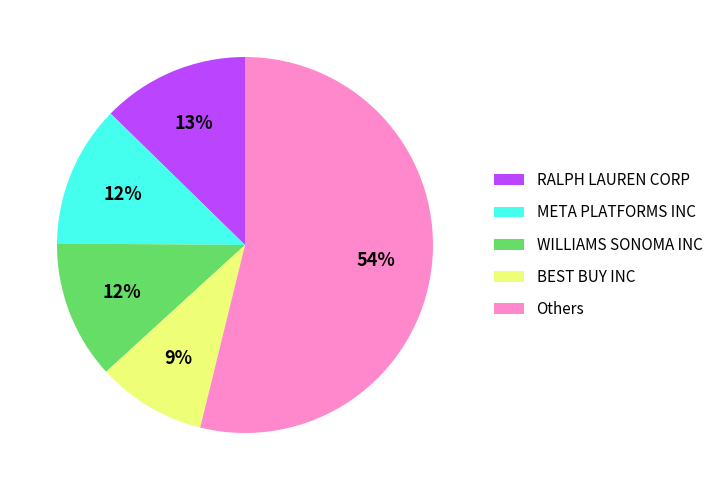

Which has a higher value, Others or RALPH LAUREN CORP?

Others